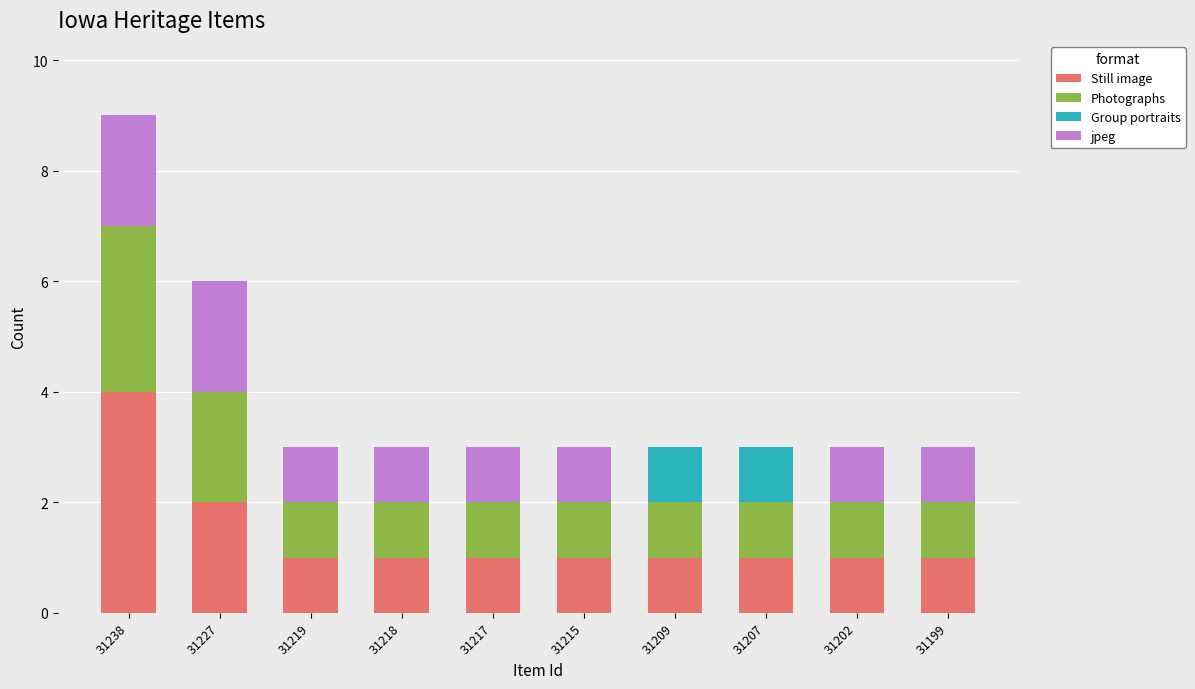

What is the sum of the Still image values at 31227 and 31218?

3